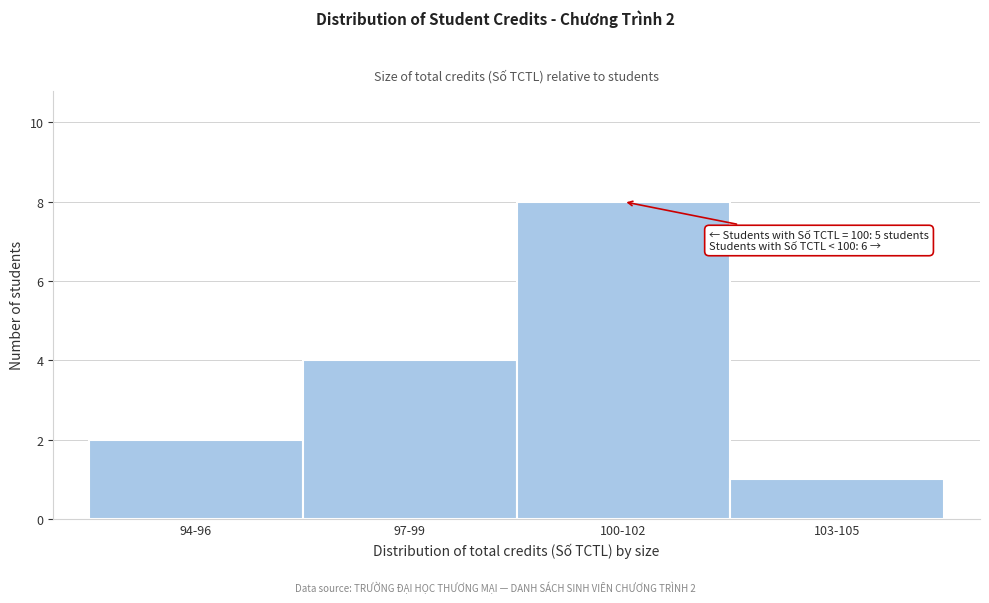

Reading left to right, what are all the values shown in this chart?

94-96=2	97-99=4	100-102=8	103-105=1